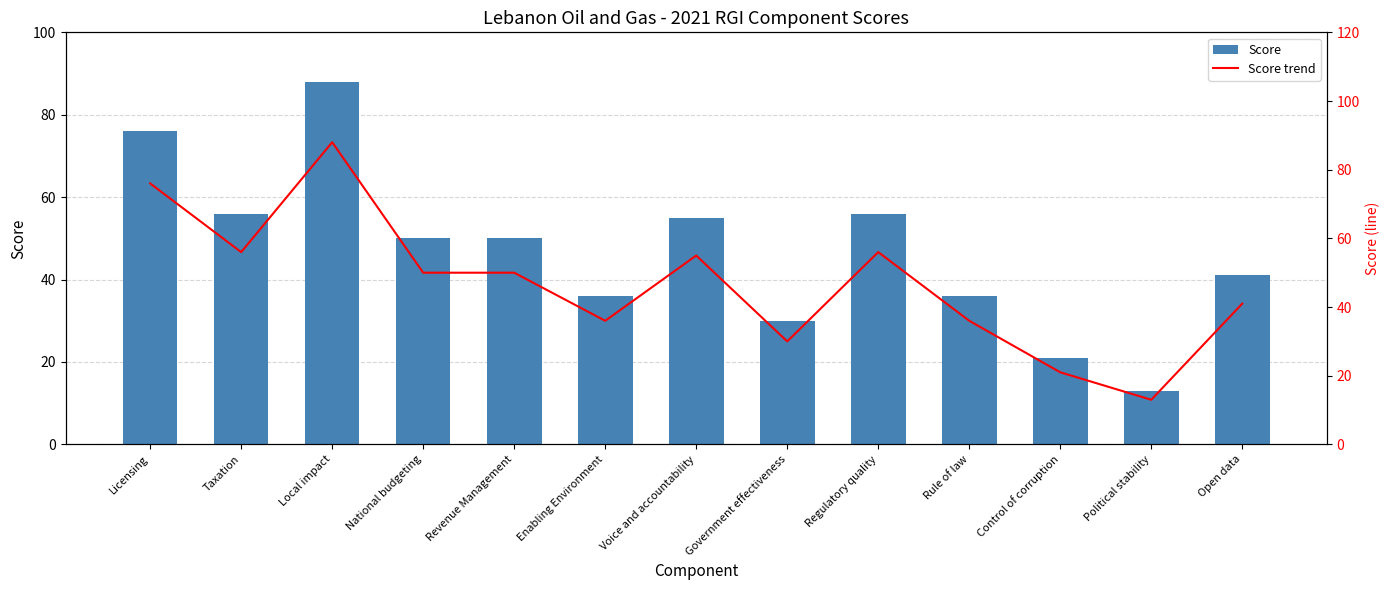

Reading left to right, extract all data points from this chart.

Score: Licensing=76	Taxation=56	Local impact=88	National budgeting=50	Revenue Management=50	Enabling Environment=36	Voice and accountability=55	Government effectiveness=30	Regulatory quality=56	Rule of law=36	Control of corruption=21	Political stability=13	Open data=41
Score trend: Licensing=76	Taxation=56	Local impact=88	National budgeting=50	Revenue Management=50	Enabling Environment=36	Voice and accountability=55	Government effectiveness=30	Regulatory quality=56	Rule of law=36	Control of corruption=21	Political stability=13	Open data=41